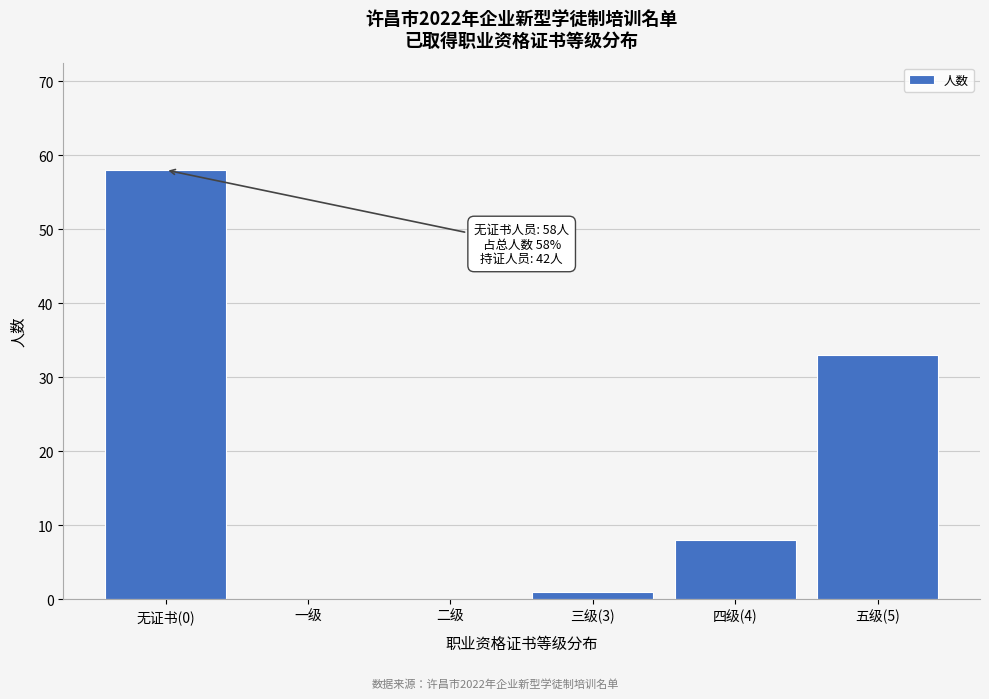

Reading left to right, transcribe all the data shown in this chart.

无证书(0)=58	一级=0	二级=0	三级(3)=1	四级(4)=8	五级(5)=33